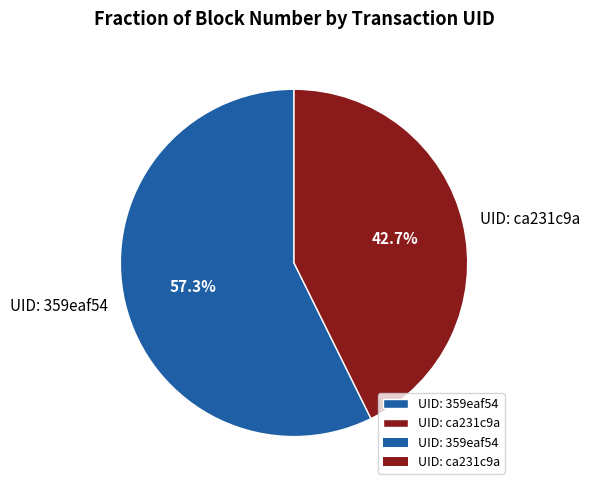

Is UID: 359eaf54 the majority of the pie?

Yes